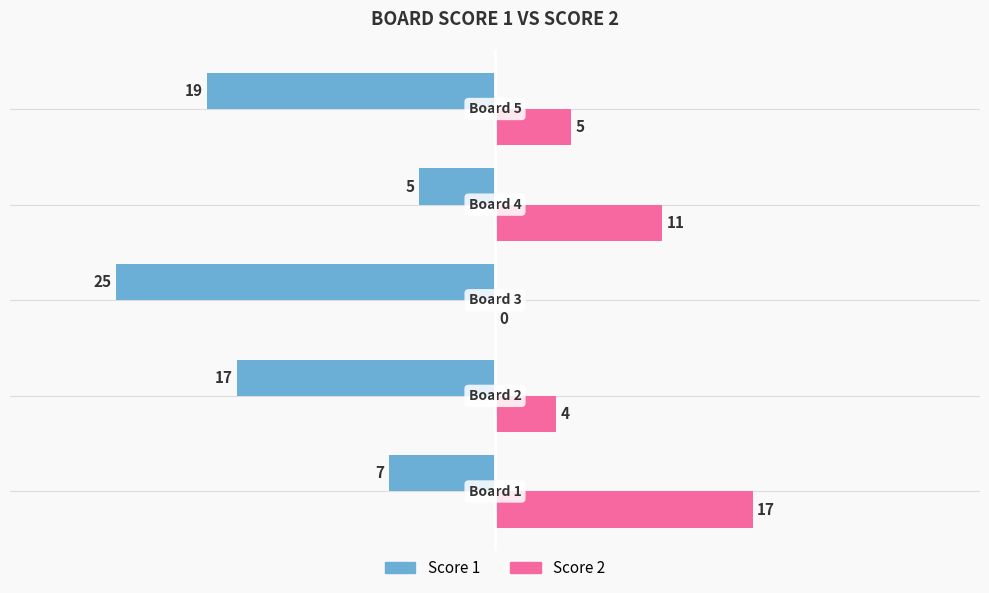

What is the sum of all Score 2 values?

37